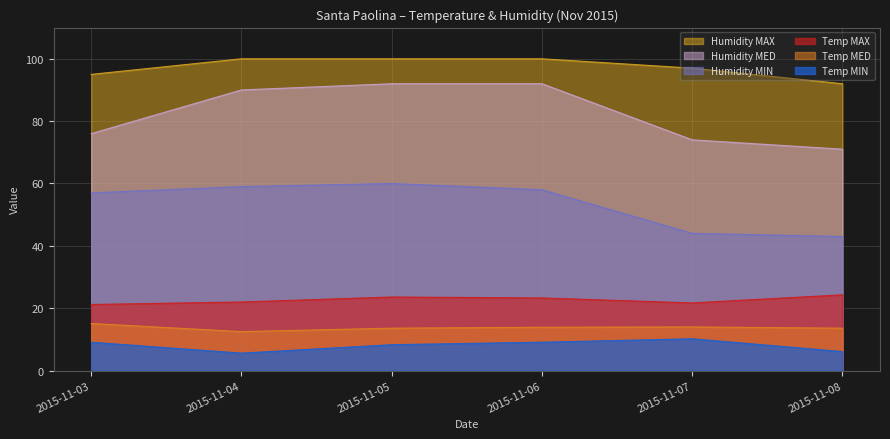

True or false: Temp MED and Humidity MAX cross at least once.

False